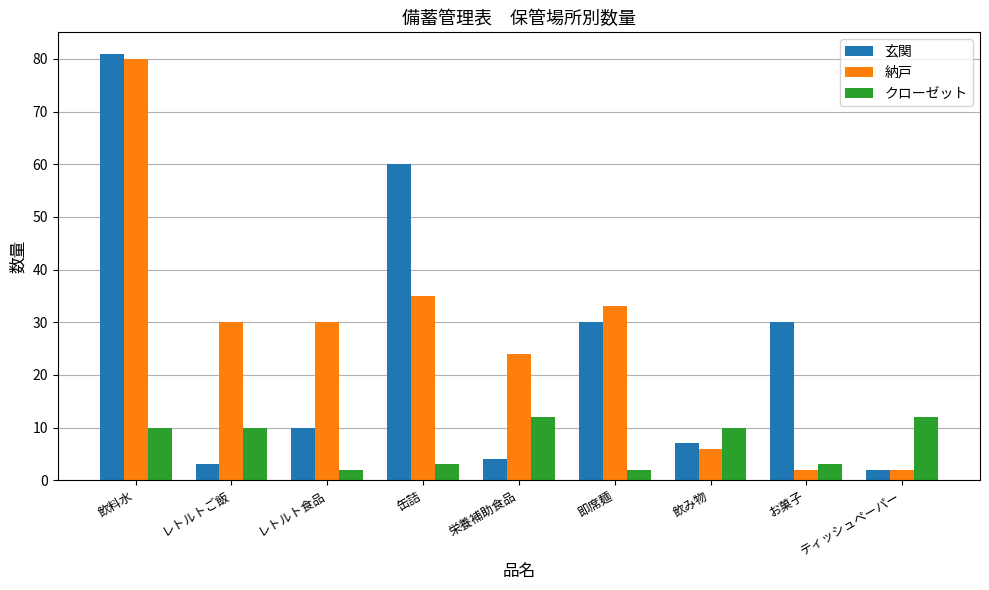

Rank the series by their maximum value, from lowest to highest.

クローゼット, 納戸, 玄関